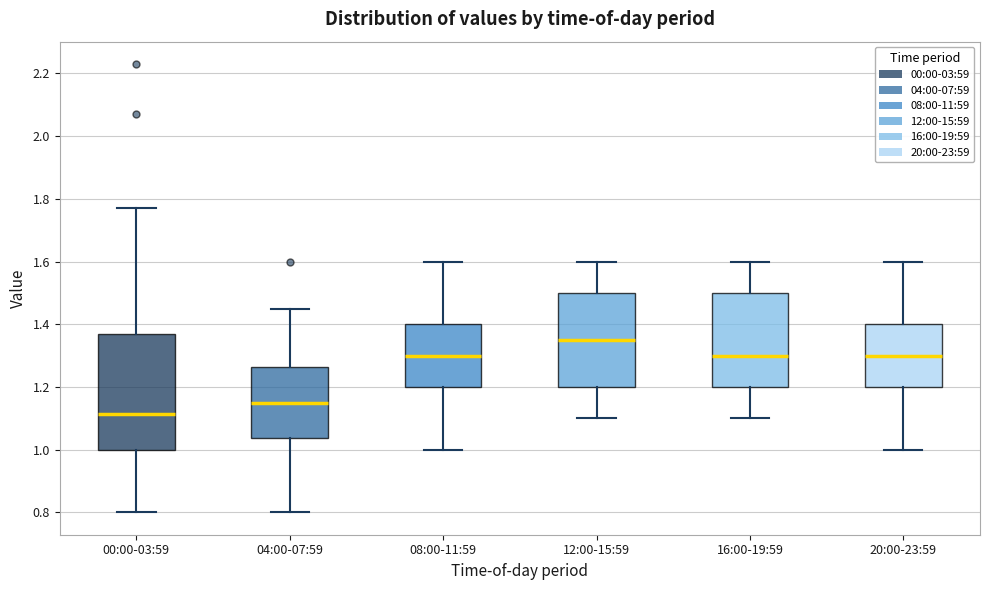

Comparing the boxes themselves (not the whiskers), which one is the tallest?

00:00-03:59